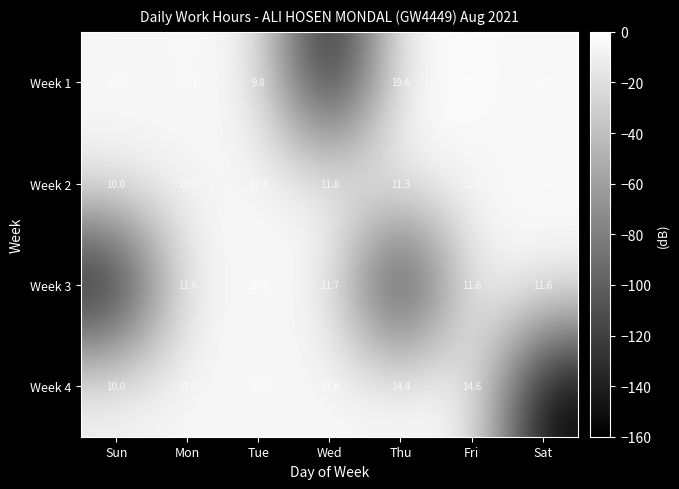

What is the sum of the Week 3 values at Sat and Fri?

23.2